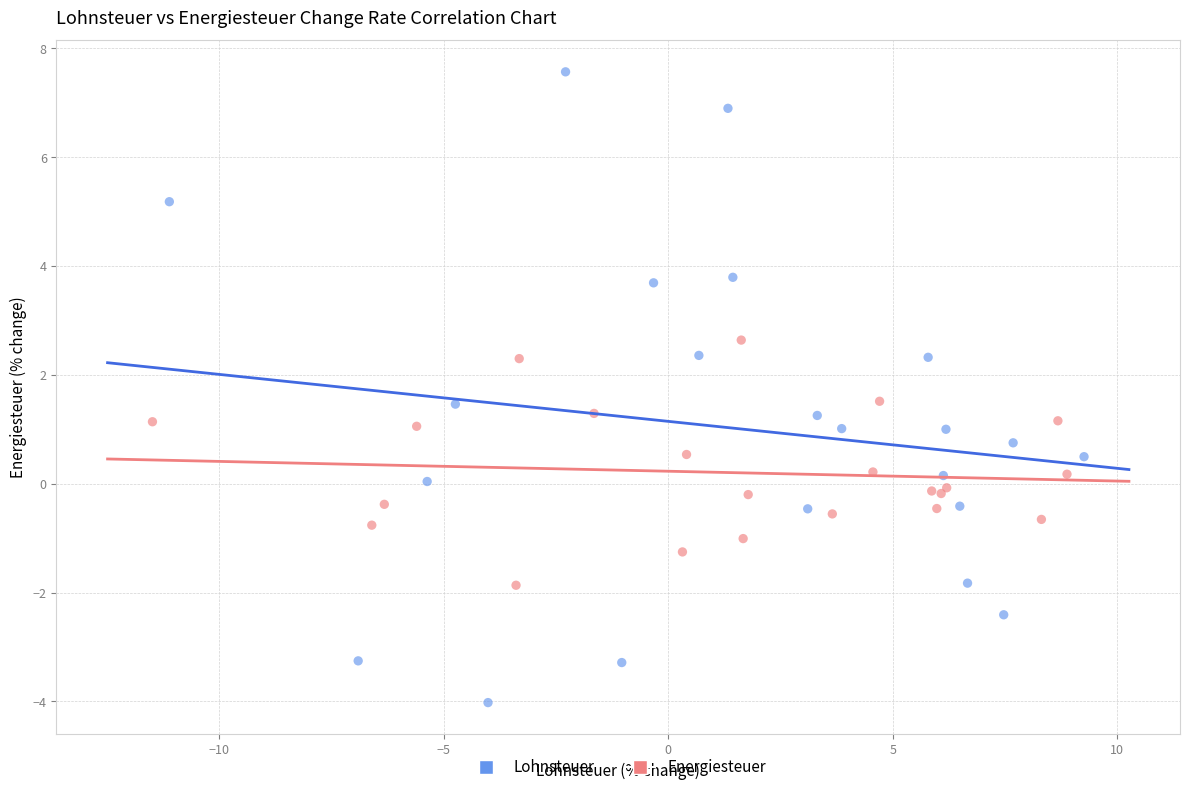

Which series contains the highest Y value?

Lohnsteuer